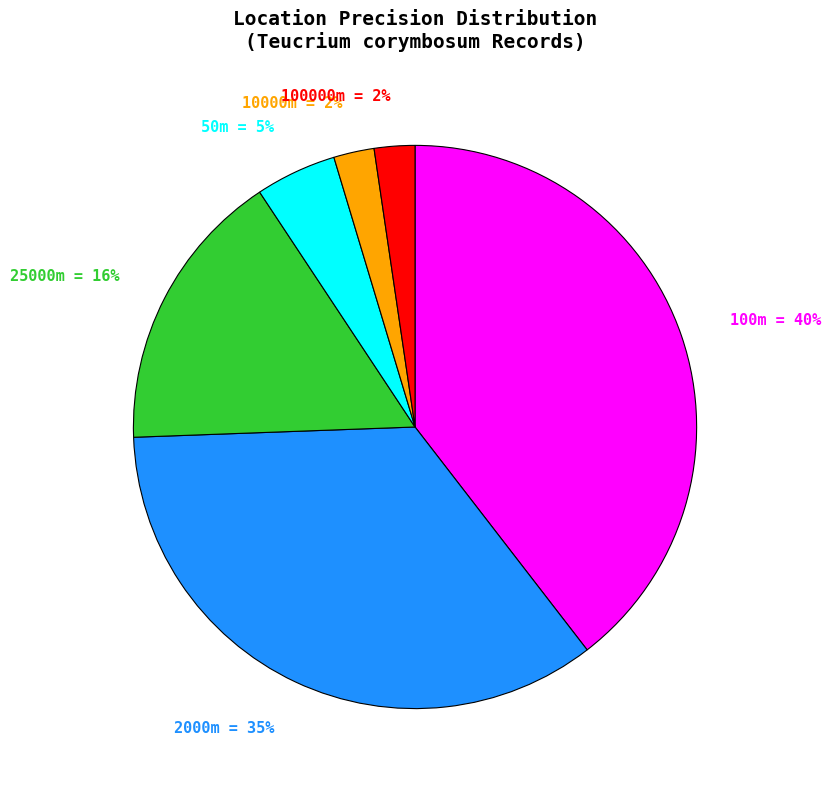

What percentage is the 100m = 40% slice, to the nearest percent?

40%